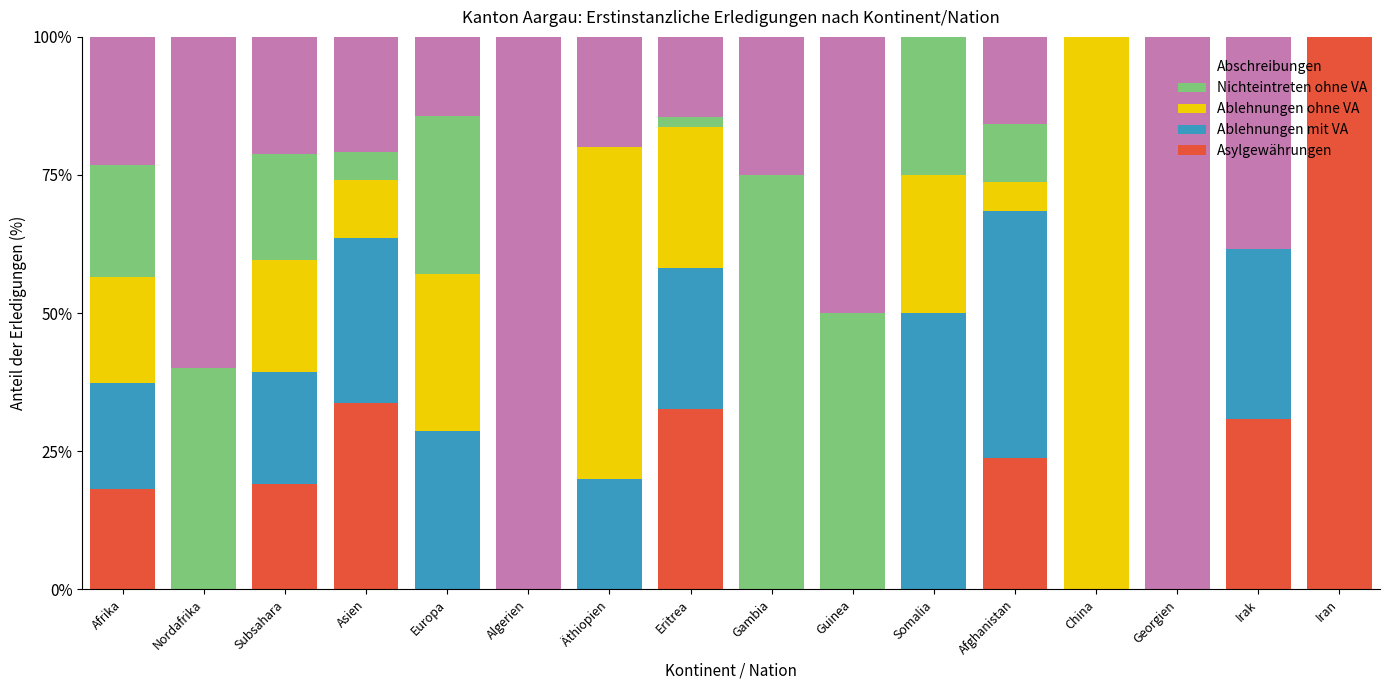

Count the number of data series in this chart.

5